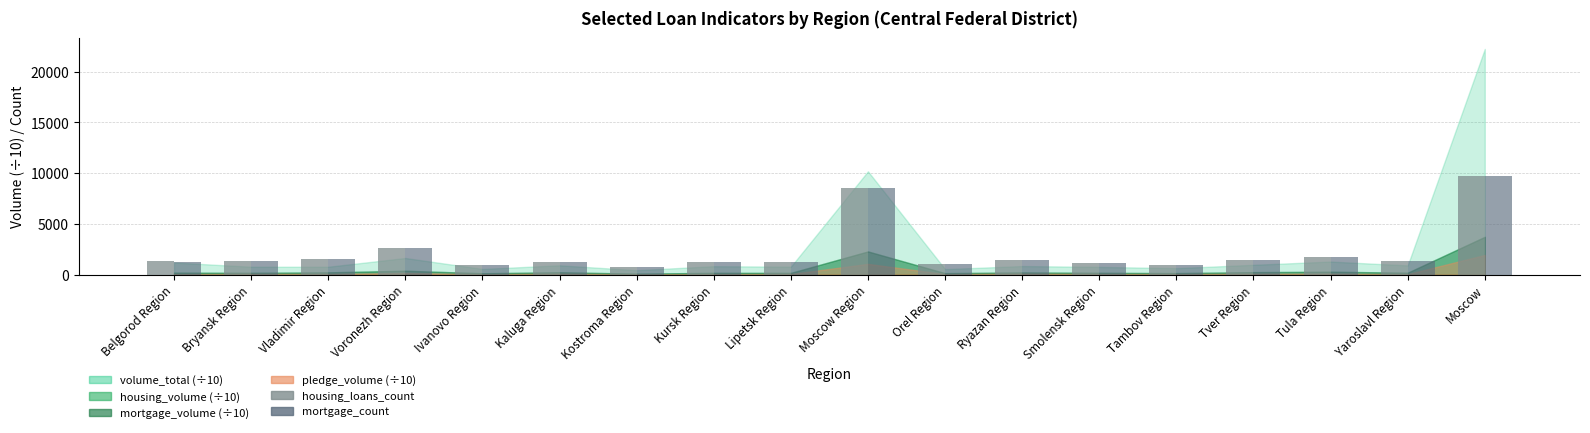

What is the label of the 12th bar from the right?

Kostroma Region